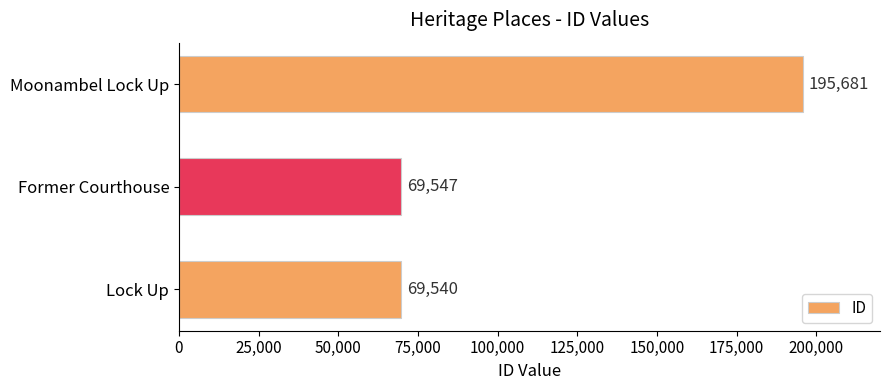

List the labels in order of value, smallest first.

Lock Up, Former Courthouse, Moonambel Lock Up